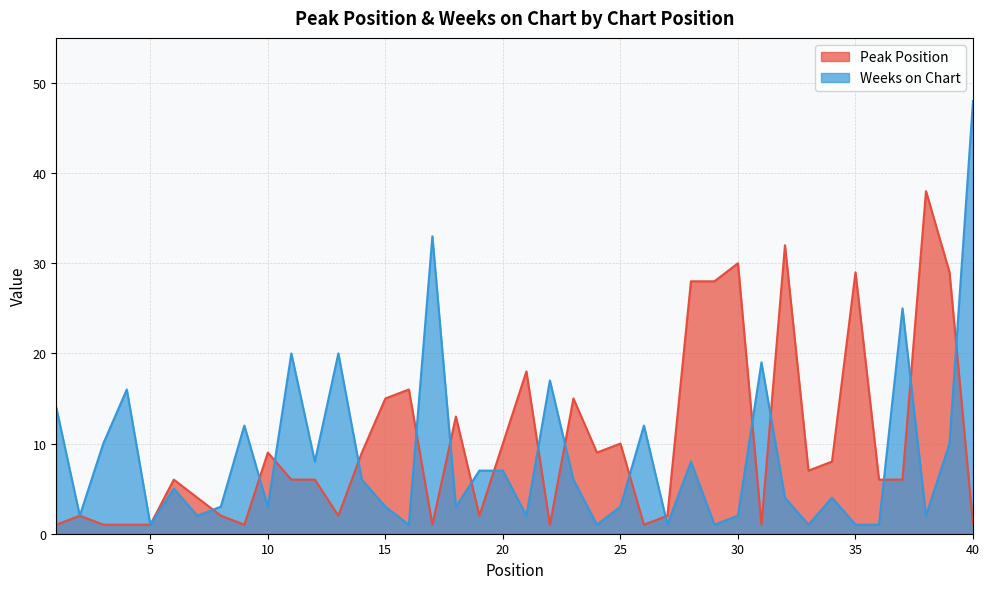

Rank the series by their average value, from lowest to highest.

Weeks on Chart, Peak Position